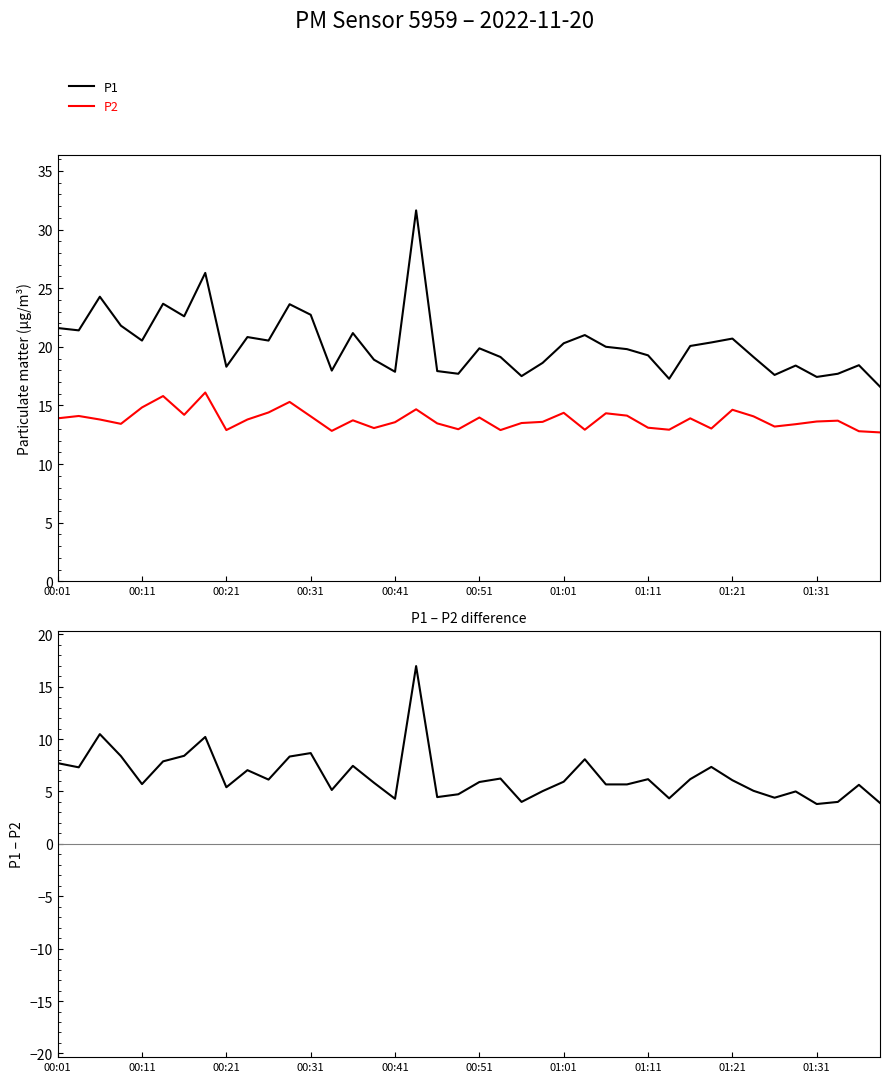

Is the value of P2 at 33 greater than the value of P1 at 10?

No